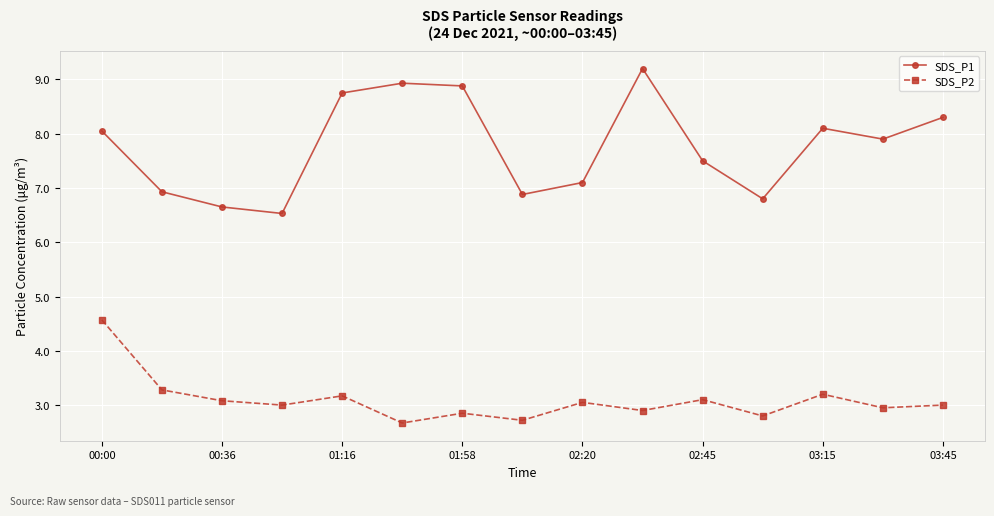

In SDS_P1, how many points are higher than both neighbors (excluding endpoints)?

3